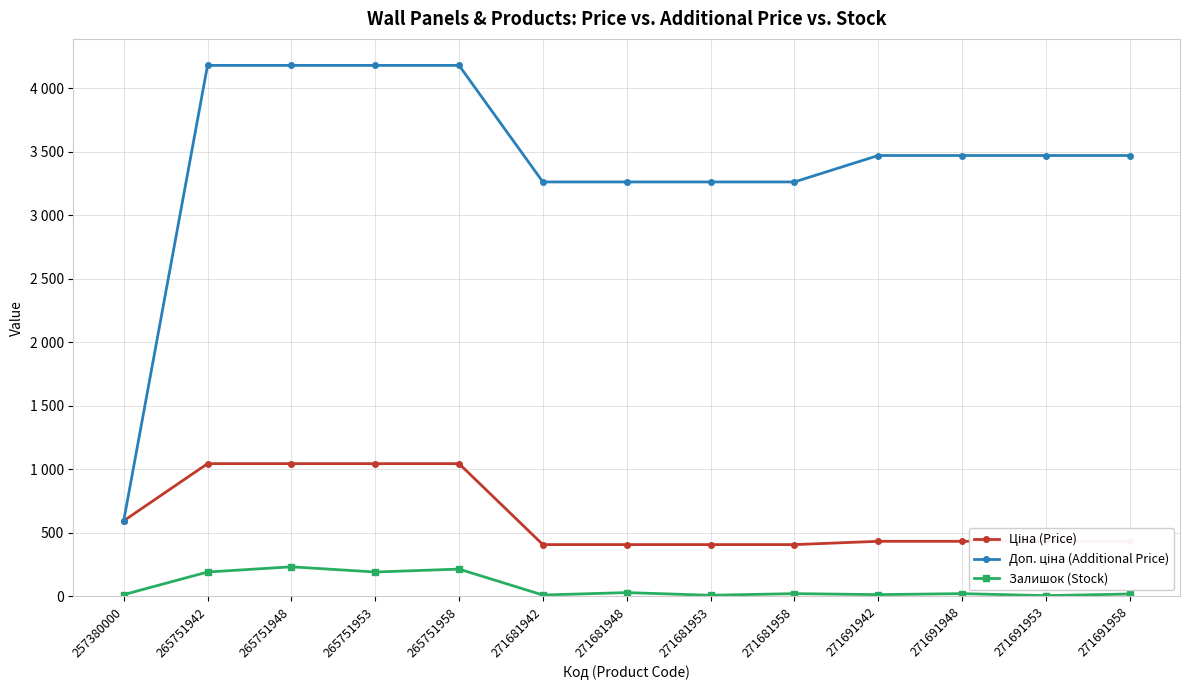

At which category does Залишок (Stock) reach its first local peak?

265751948